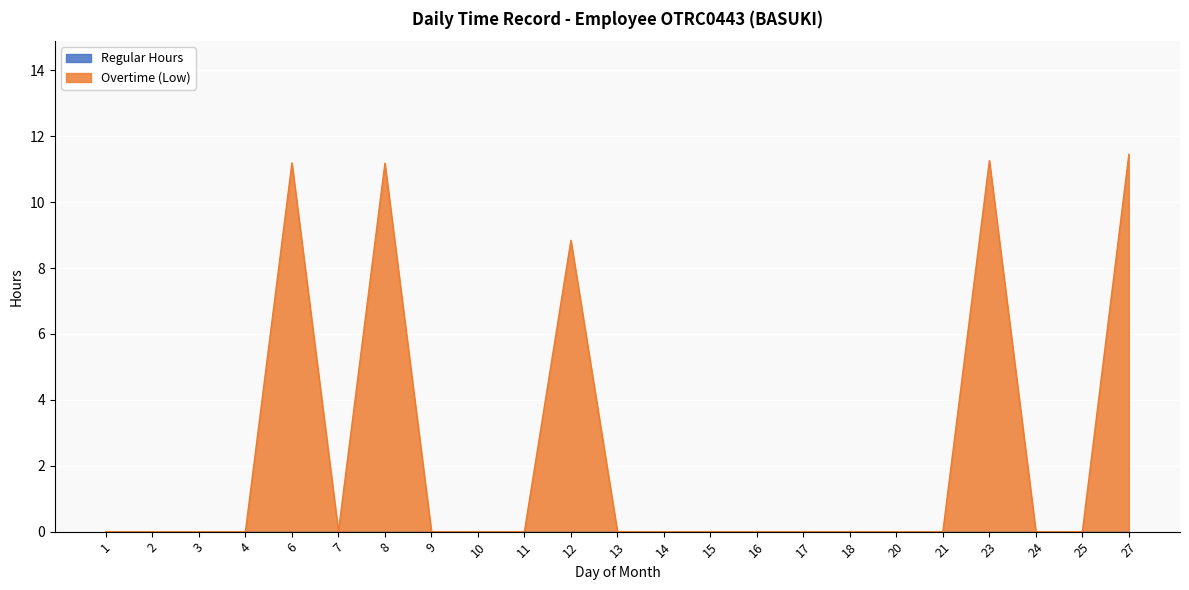

Approximately how many times larger is the value at 12 compared to 6?

0.8